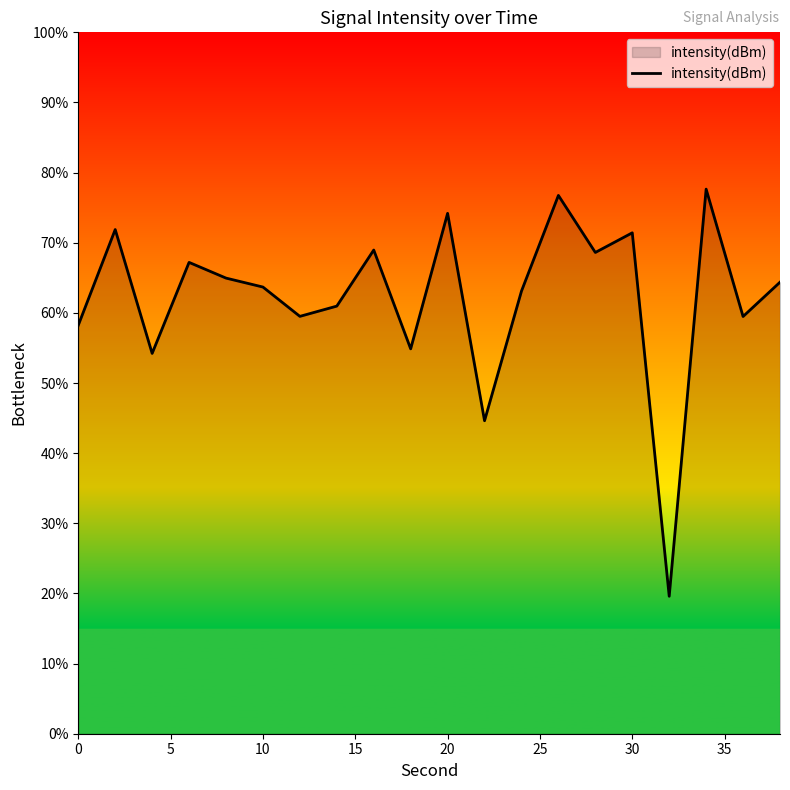

What is the minimum value shown in the chart?

19.6